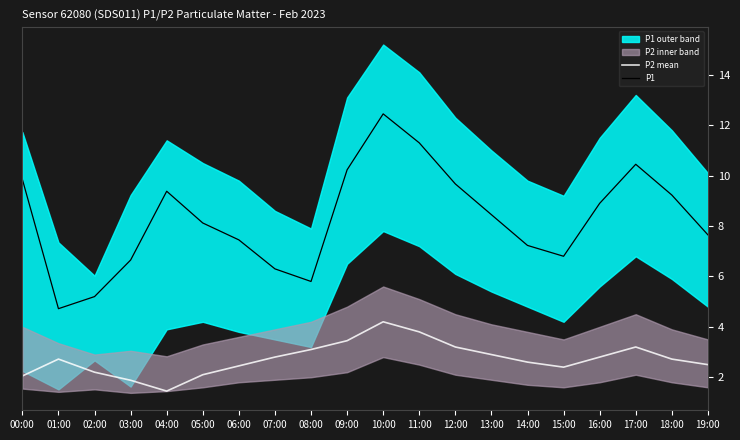

At 00:00, list the series in order from smallest to largest.

P2 mean, P1